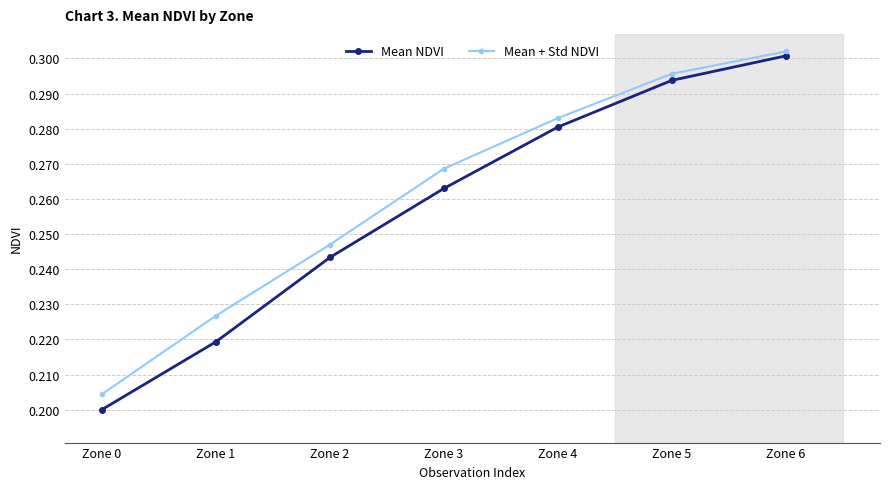

Rank the series at Zone 6 from highest to lowest value.

Mean + Std NDVI, Mean NDVI